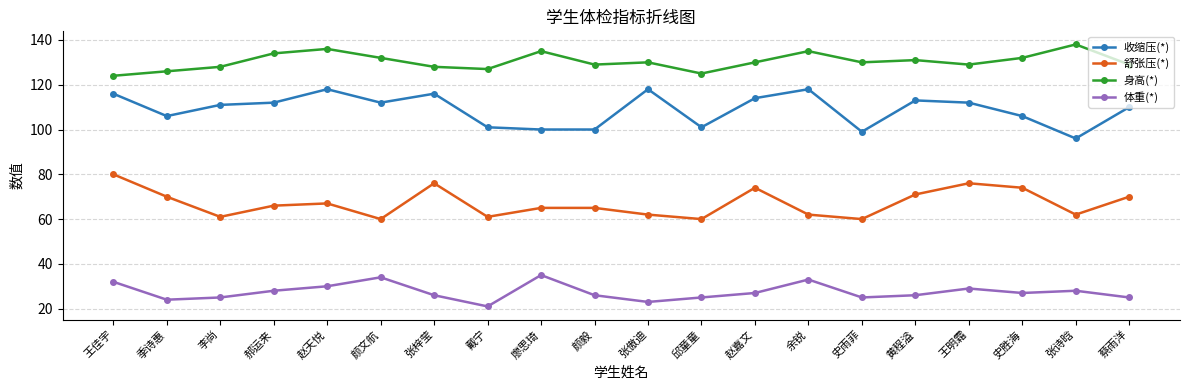

What is the sum of the 体重(*) values at 蔡雨洋 and 史雨菲?

50